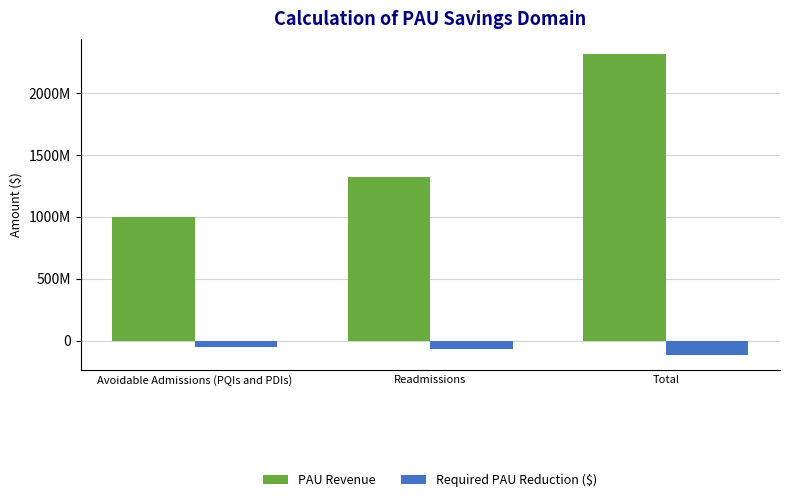

Which series has the largest total across all categories?

PAU Revenue